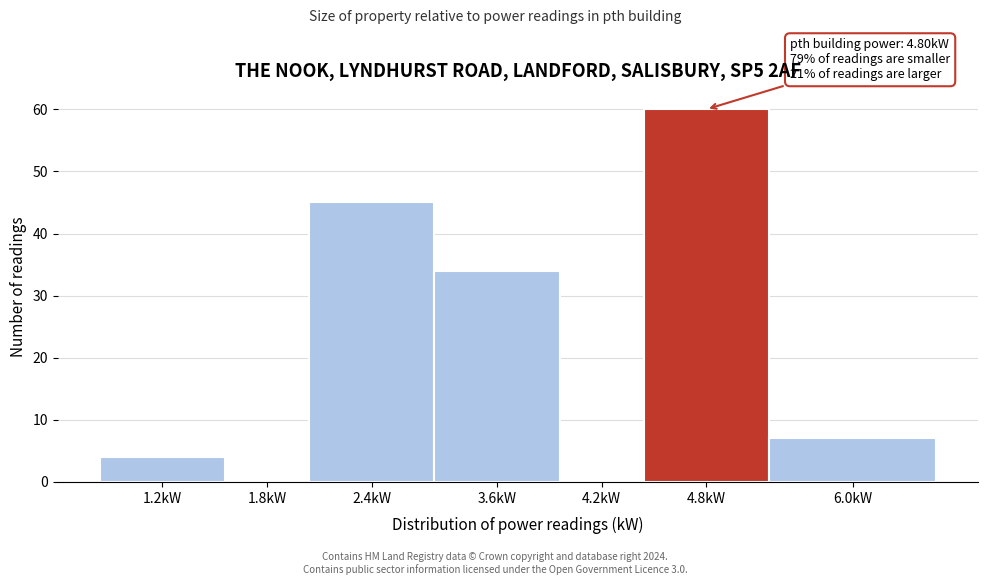

Reading right to left, transcribe all the data shown in this chart.

6.0kW=7	4.8kW=60	4.2kW=0	3.6kW=34	2.4kW=45	1.8kW=0	1.2kW=4